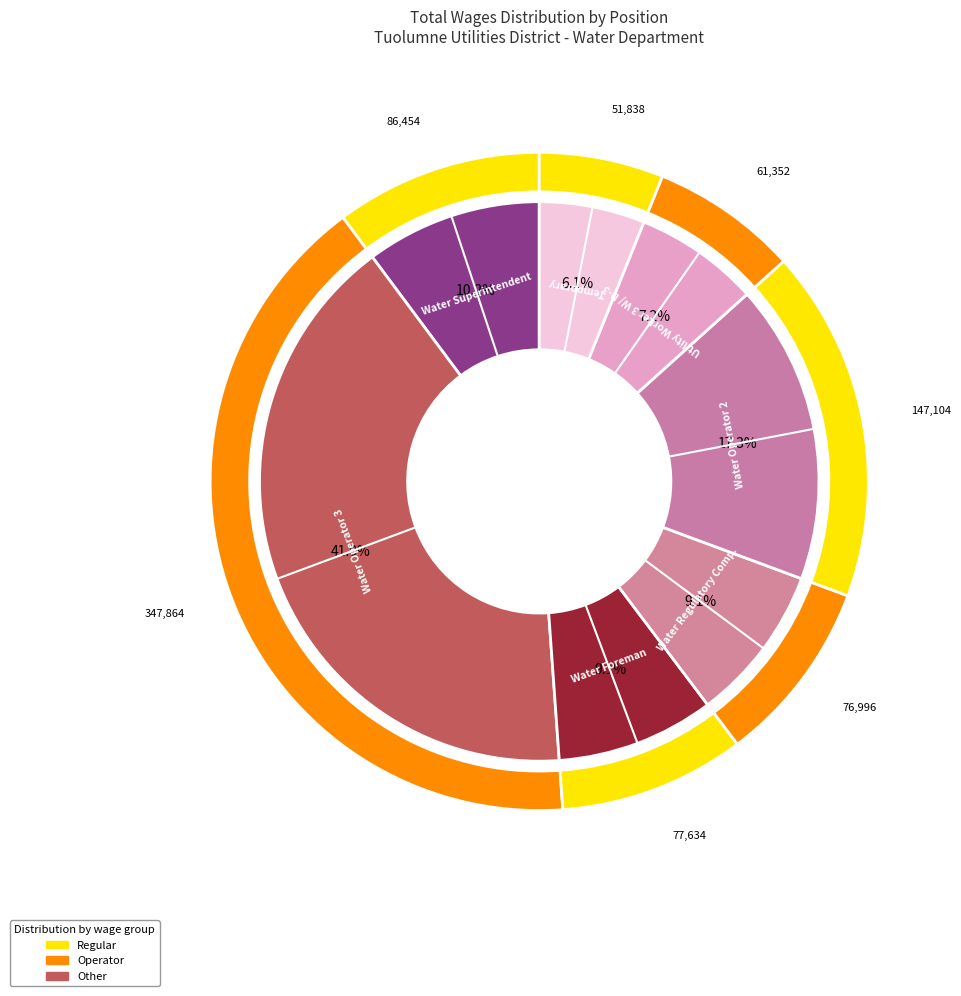

Is the sum of Water Foreman and Utility Worker 3 W/ D-3 greater than half?

No